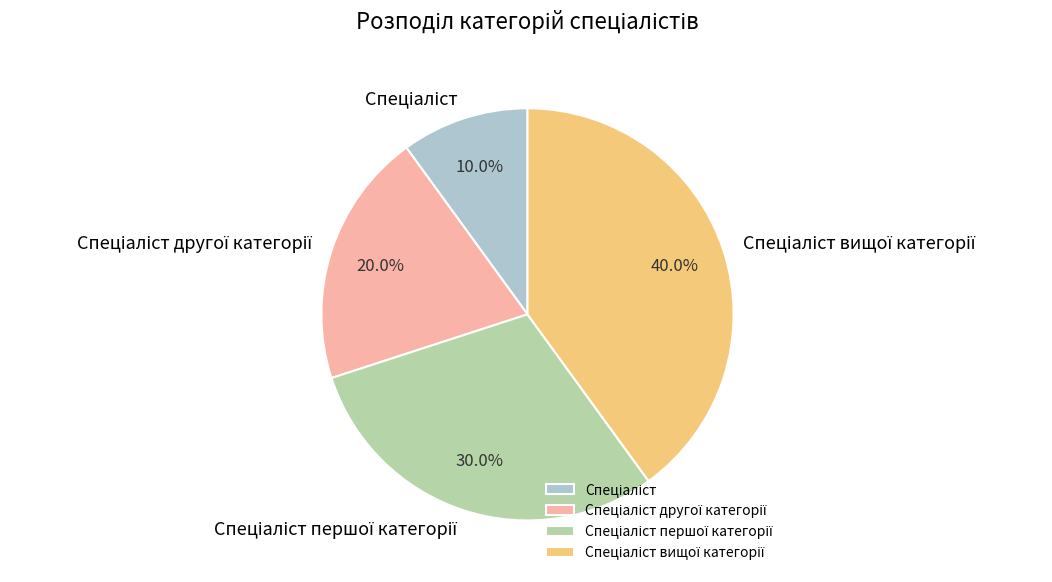

Does any single category account for the majority?

No